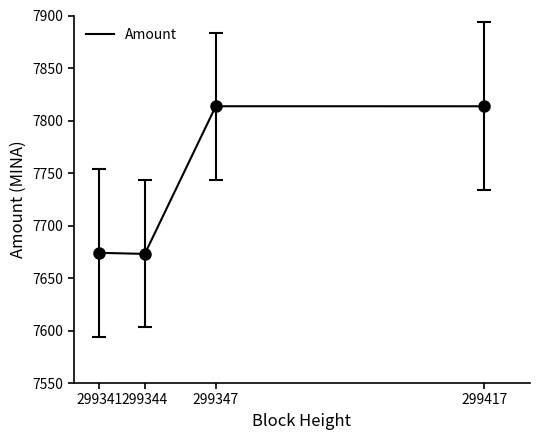

True or false: the data shows 2359.0 at 299417.

False